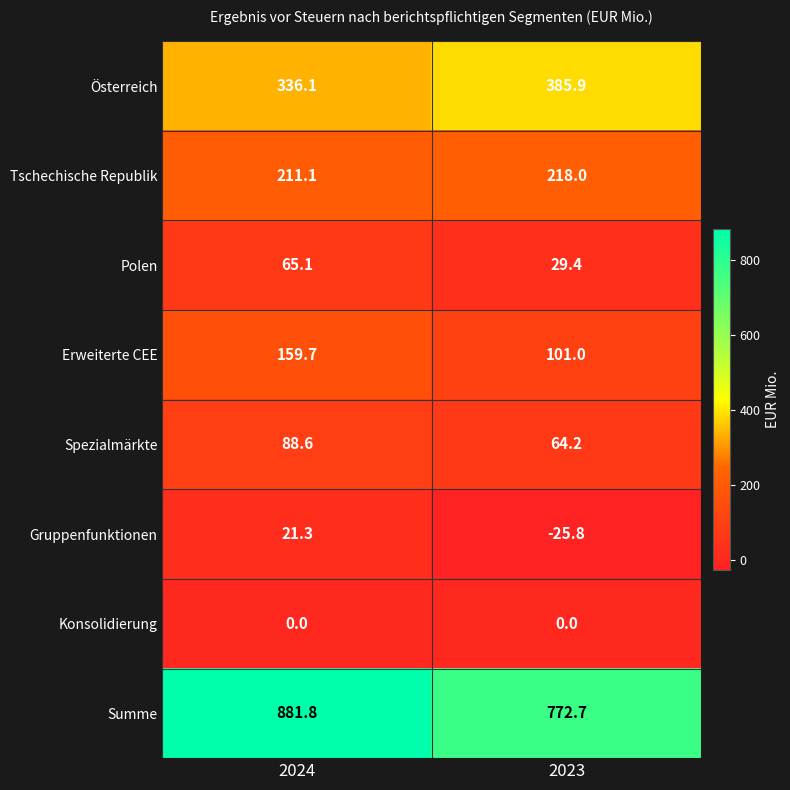

At how many categories does at least one series exceed 169?

2